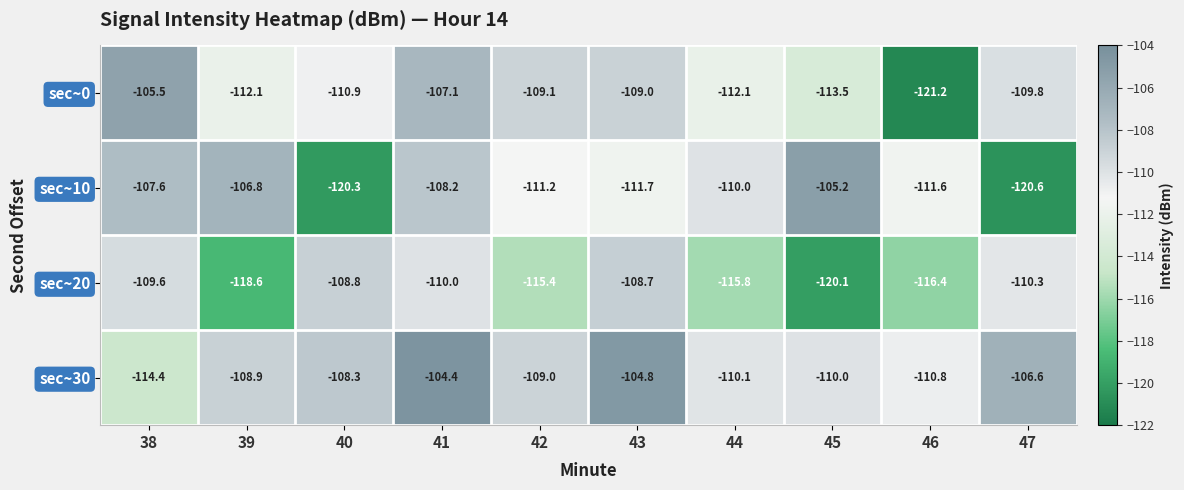

Between 40 and 42, which series saw the biggest shift?

sec~10